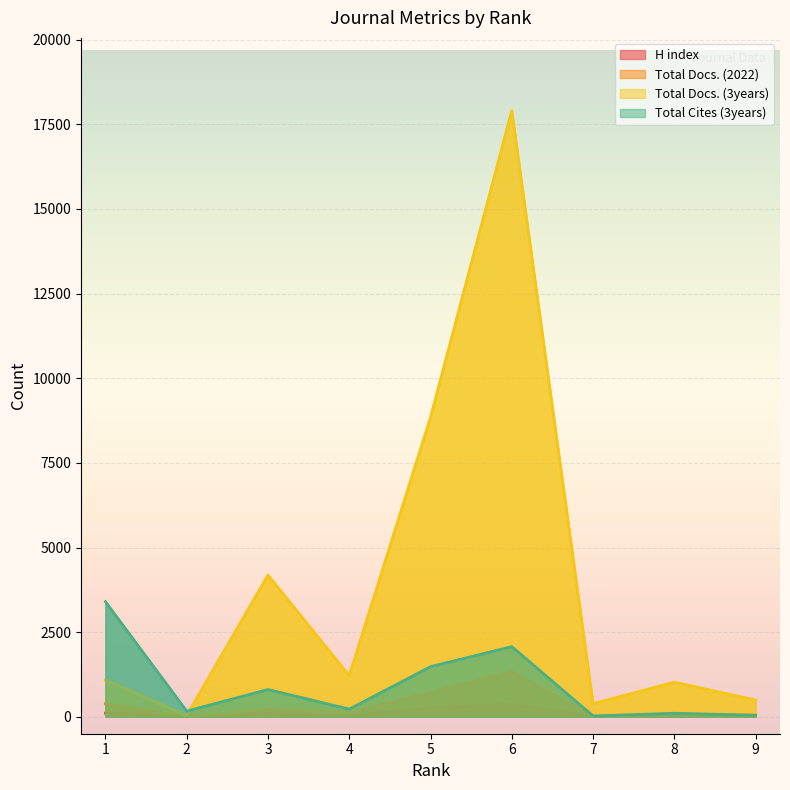

Which label corresponds to the largest value in the chart?

6